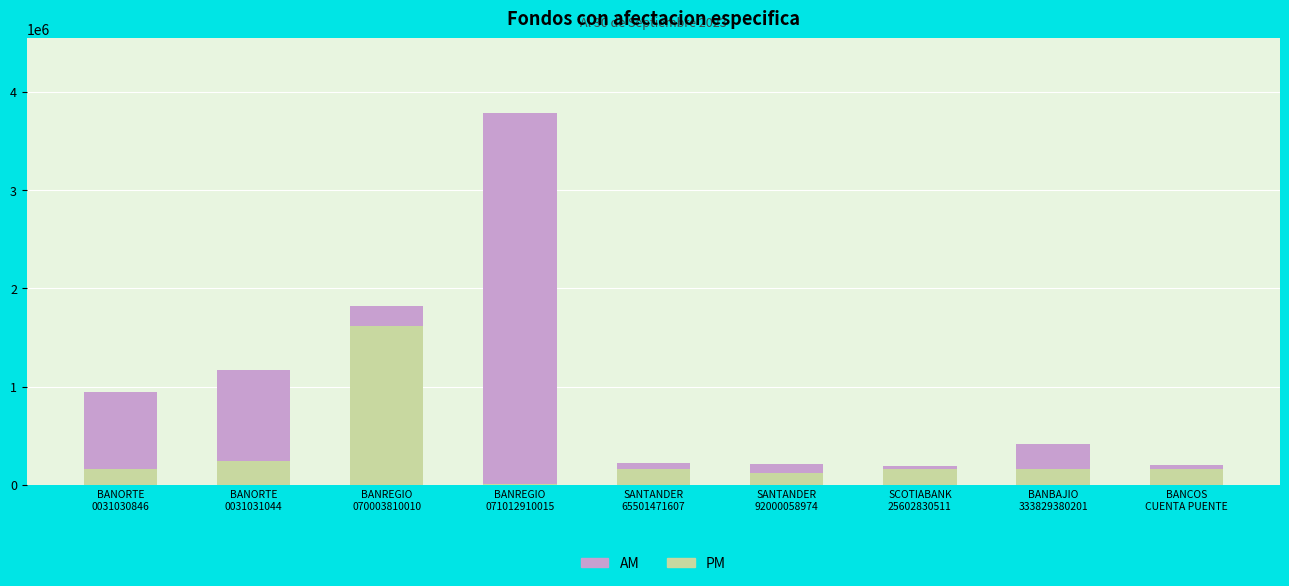

What is the maximum value for PM?

1619684.3